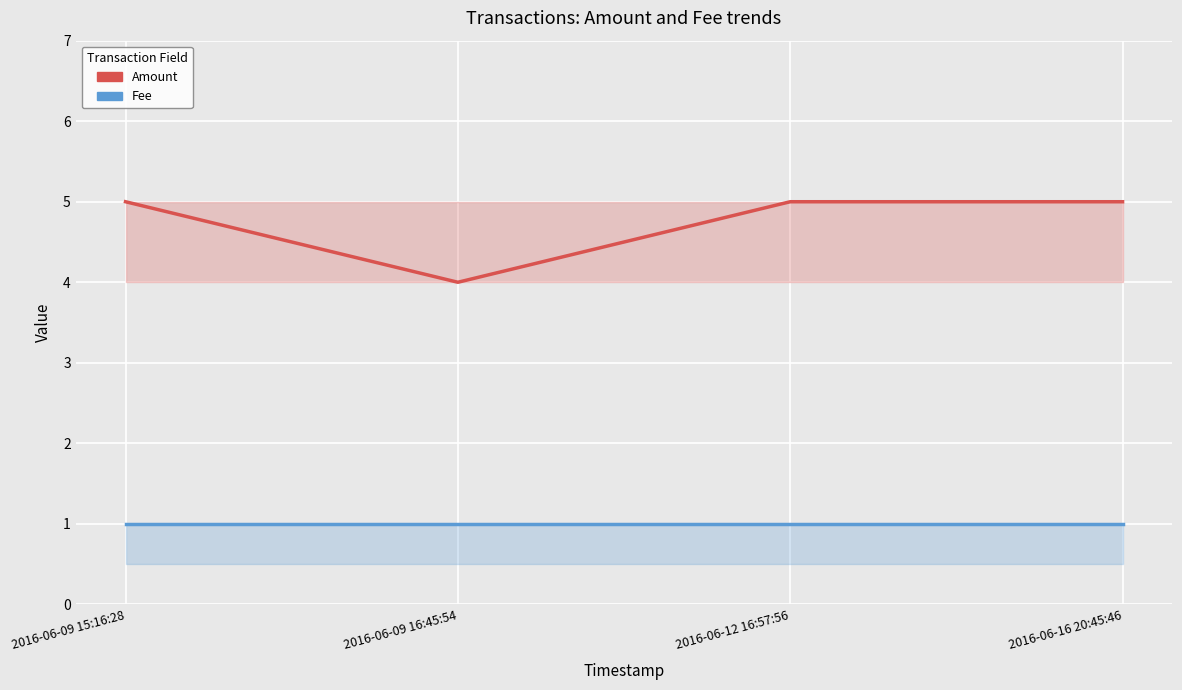

Rank the series by their average value, from lowest to highest.

Fee, Amount